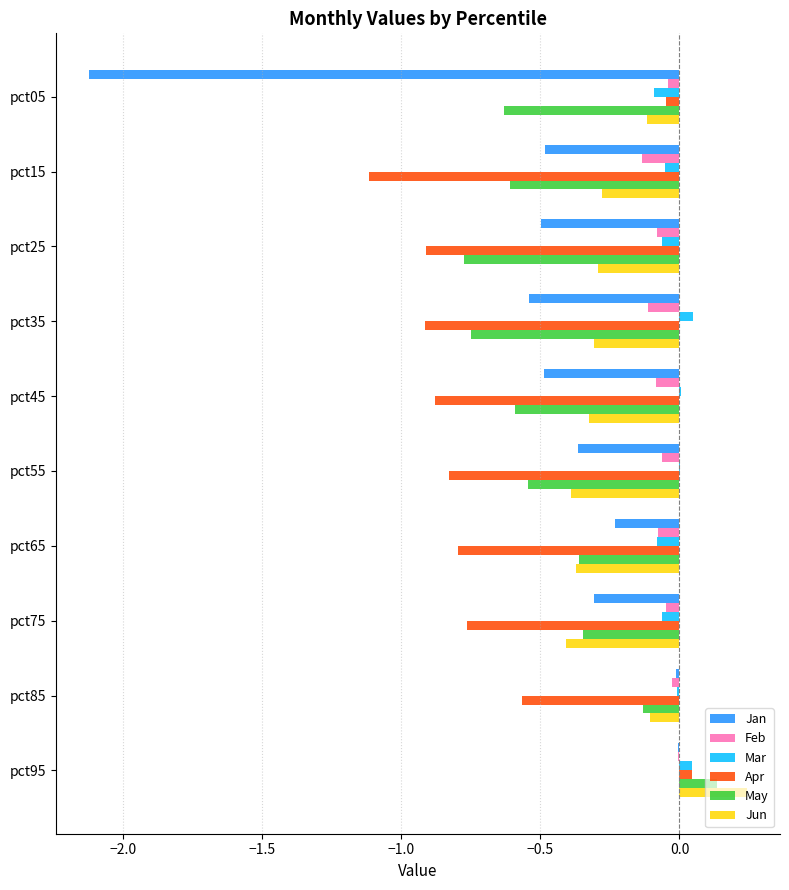

Which category has the highest value across all series?

pct95